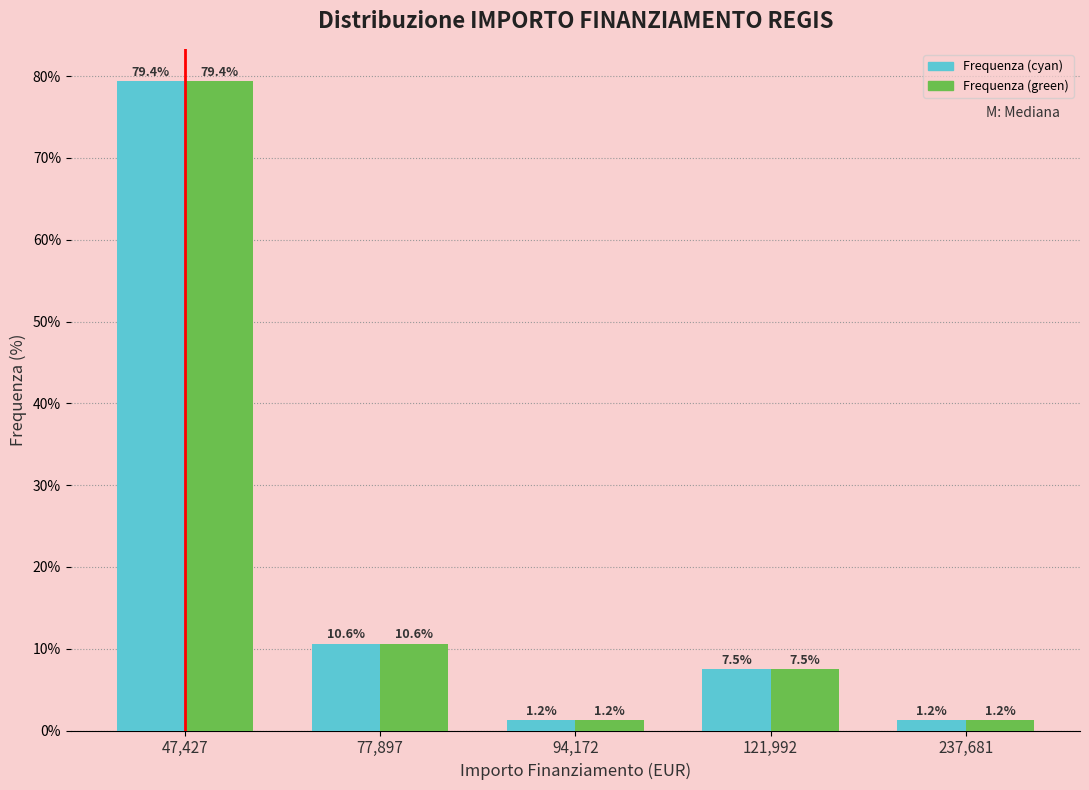

The value of Frequenza (green) at 94,172 is 1.2. True or false?

True